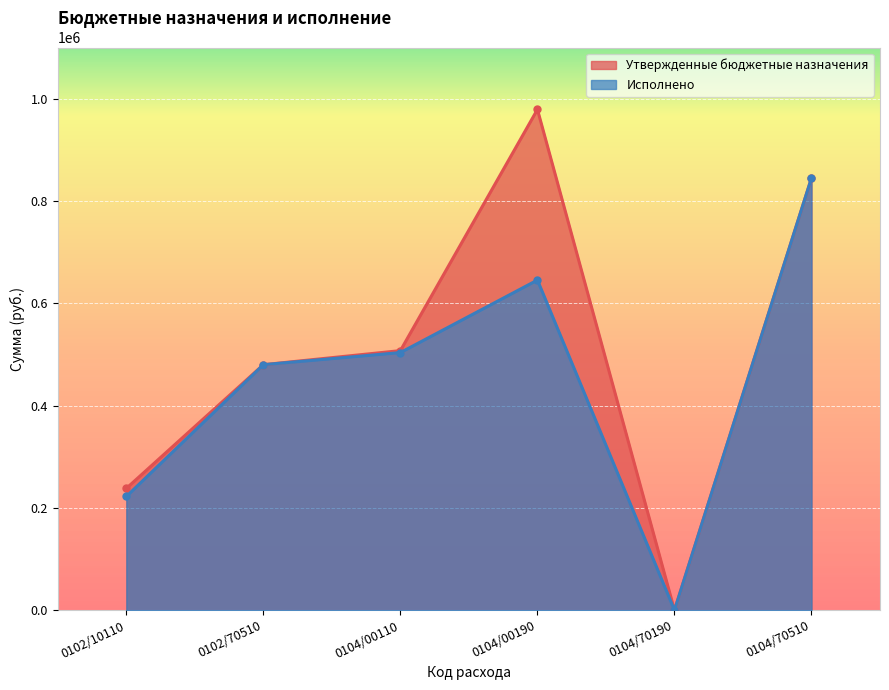

What position from the right is 0104/00110?

4